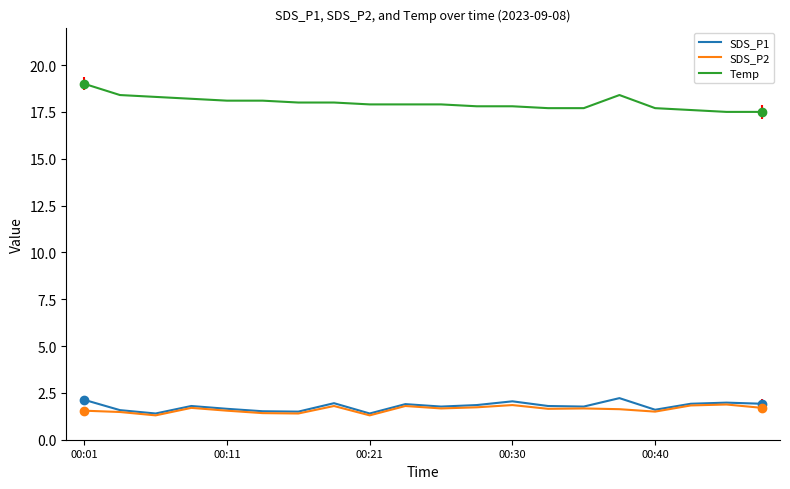

What is the maximum value shown in the chart?

19.0